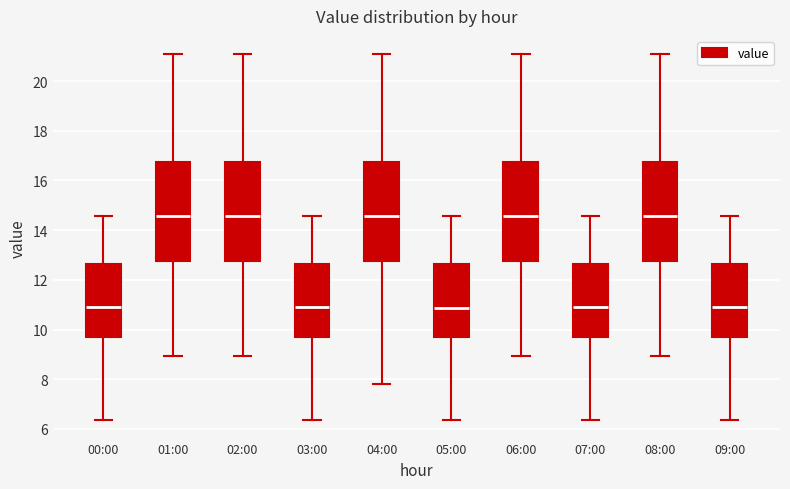

Where does the lower whisker of the box for 07:00 end on the y-axis? The values are not printed on the chart, so give them approximately, as read against the axis.

6.4